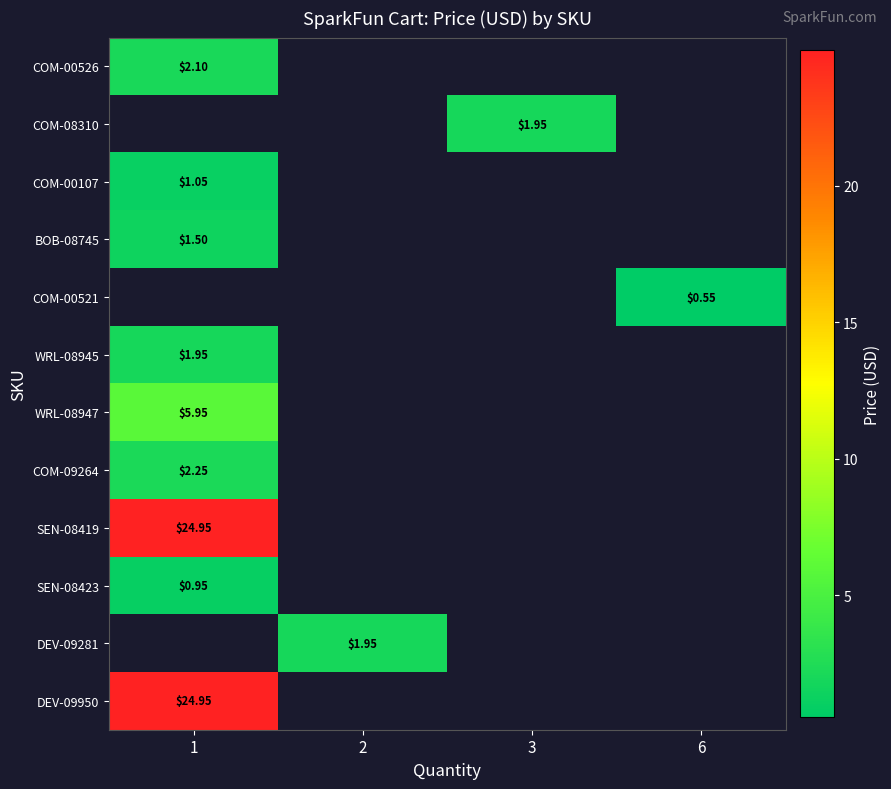

Which series has the largest range (max minus min)?

COM-00526